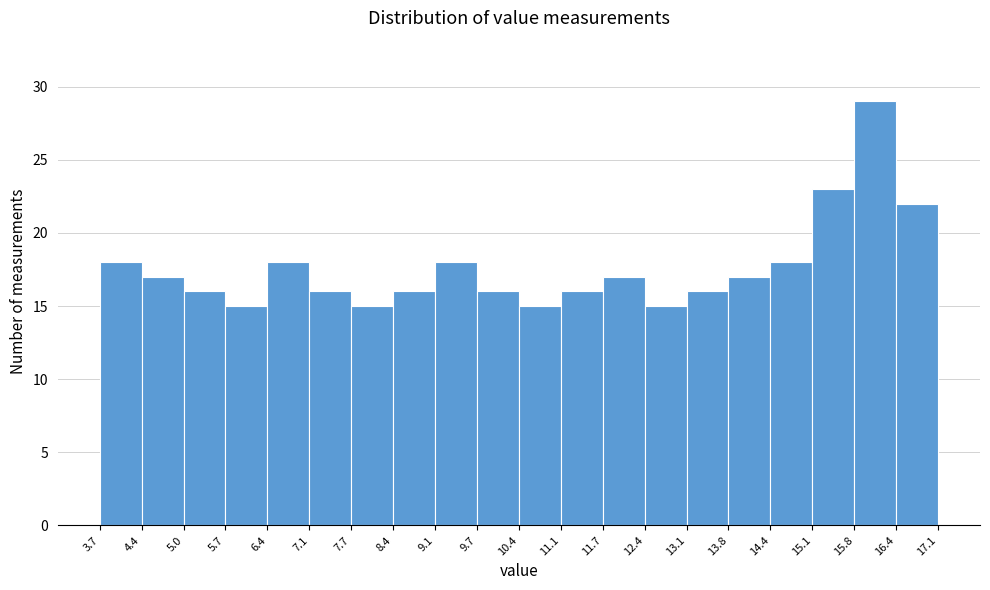

Reading left to right, list every bar in this chart as the range it spans on the x-axis followed by its height. The values are not printed on the chart, so give them approximately, as read against the axis.

3.7 to 4.4: 18
4.4 to 5.0: 17
5.0 to 5.7: 16
5.7 to 6.4: 15
6.4 to 7.1: 18
7.1 to 7.7: 16
7.7 to 8.4: 15
8.4 to 9.1: 16
9.1 to 9.7: 18
9.7 to 10.4: 16
10.4 to 11.1: 15
11.1 to 11.7: 16
11.7 to 12.4: 17
12.4 to 13.1: 15
13.1 to 13.8: 16
13.8 to 14.4: 17
14.4 to 15.1: 18
15.1 to 15.8: 23
15.8 to 16.4: 29
16.4 to 17.1: 22